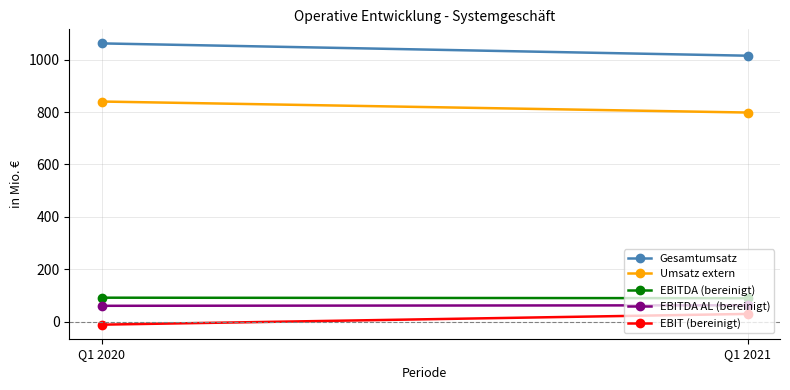

Which label corresponds to the smallest value in the chart?

Q1 2020